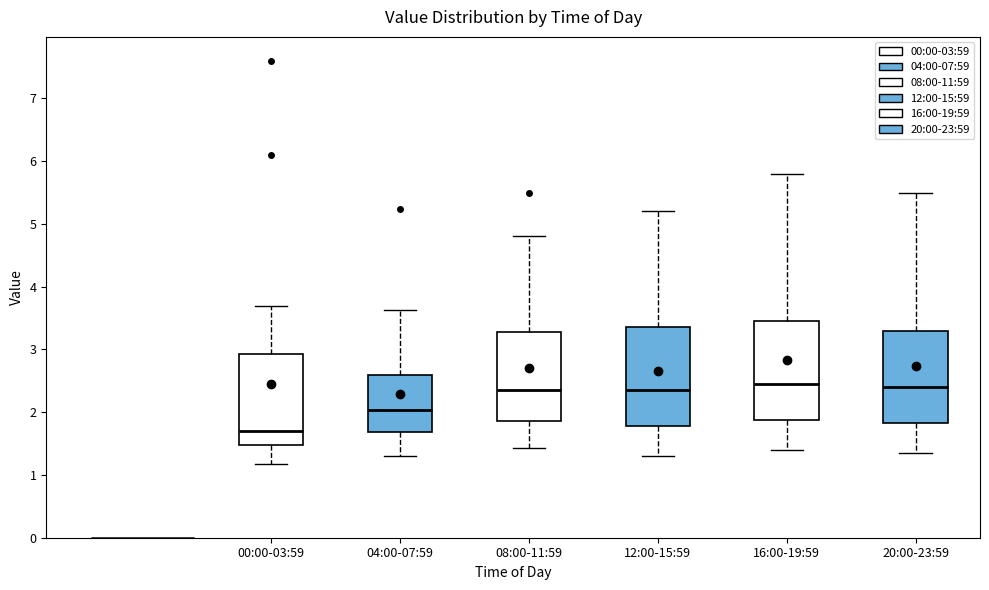

Reading left to right, read every box against the y-axis: the position of its median line, the range the box covers, and the ends of its whiskers. The values are not printed on the chart, so give them approximately, as read against the axis.

00:00-03:59: median 1.7, box 1.5 to 2.9, whiskers 1.2 to 3.7
04:00-07:59: median 2.0, box 1.7 to 2.6, whiskers 1.3 to 3.6
08:00-11:59: median 2.4, box 1.9 to 3.3, whiskers 1.4 to 4.8
12:00-15:59: median 2.4, box 1.8 to 3.4, whiskers 1.3 to 5.2
16:00-19:59: median 2.5, box 1.9 to 3.5, whiskers 1.4 to 5.8
20:00-23:59: median 2.4, box 1.8 to 3.3, whiskers 1.4 to 5.5